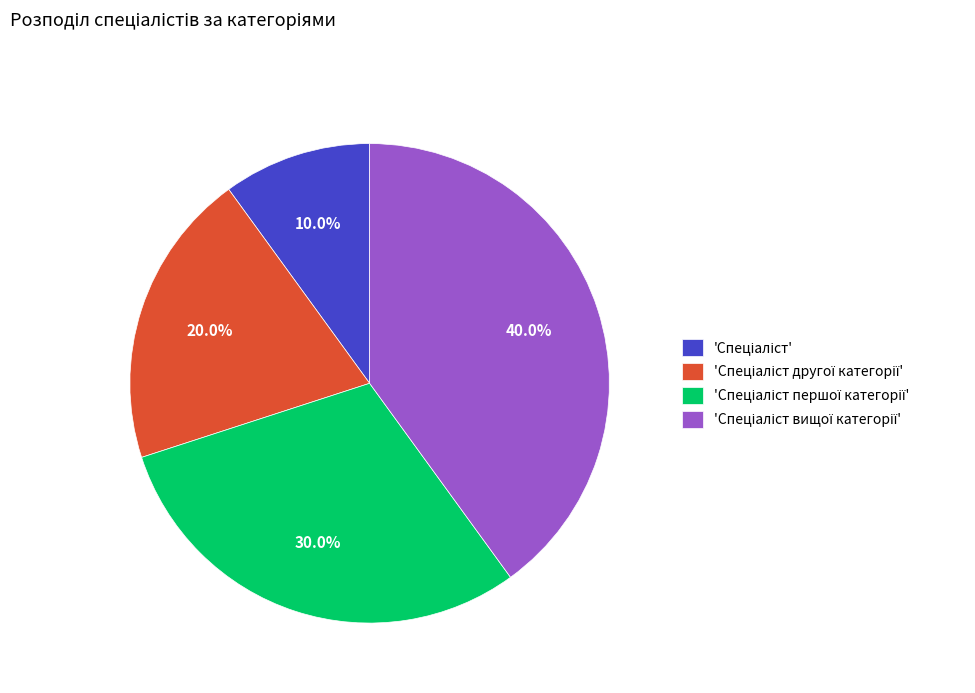

Is there a majority slice in this chart?

No